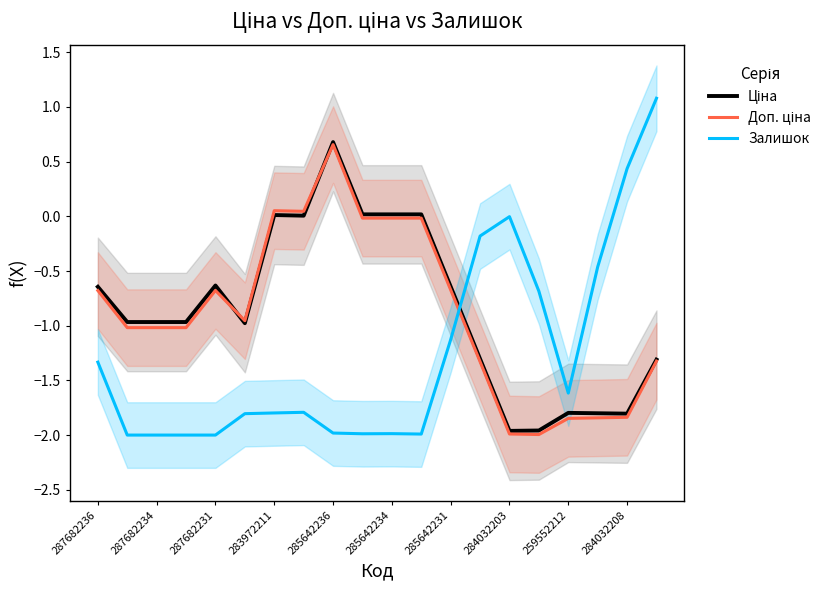

What is the minimum value shown in the chart?

-2.0